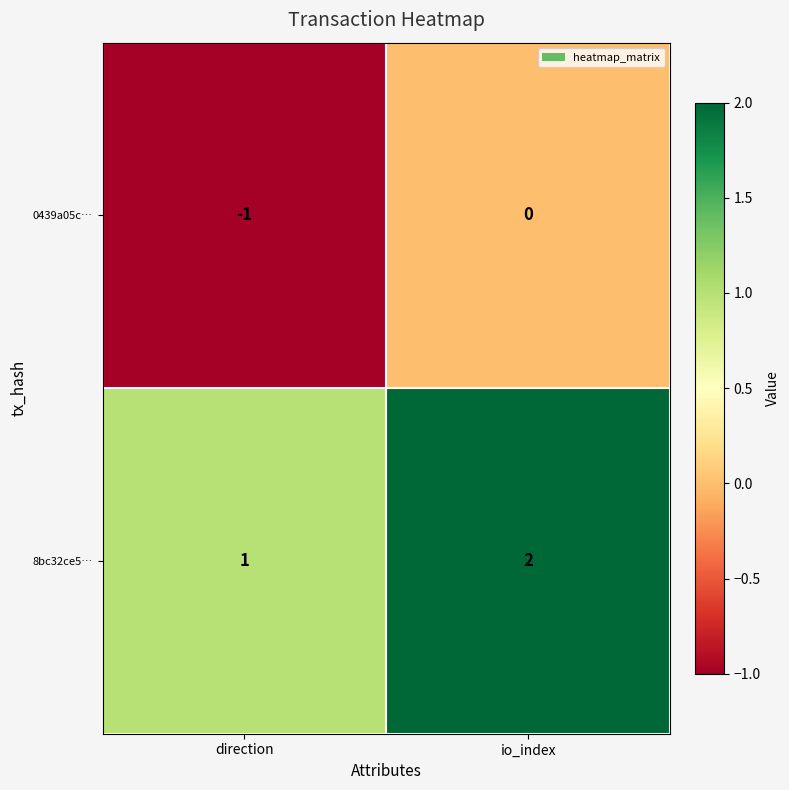

Which label corresponds to the smallest value in the chart?

direction